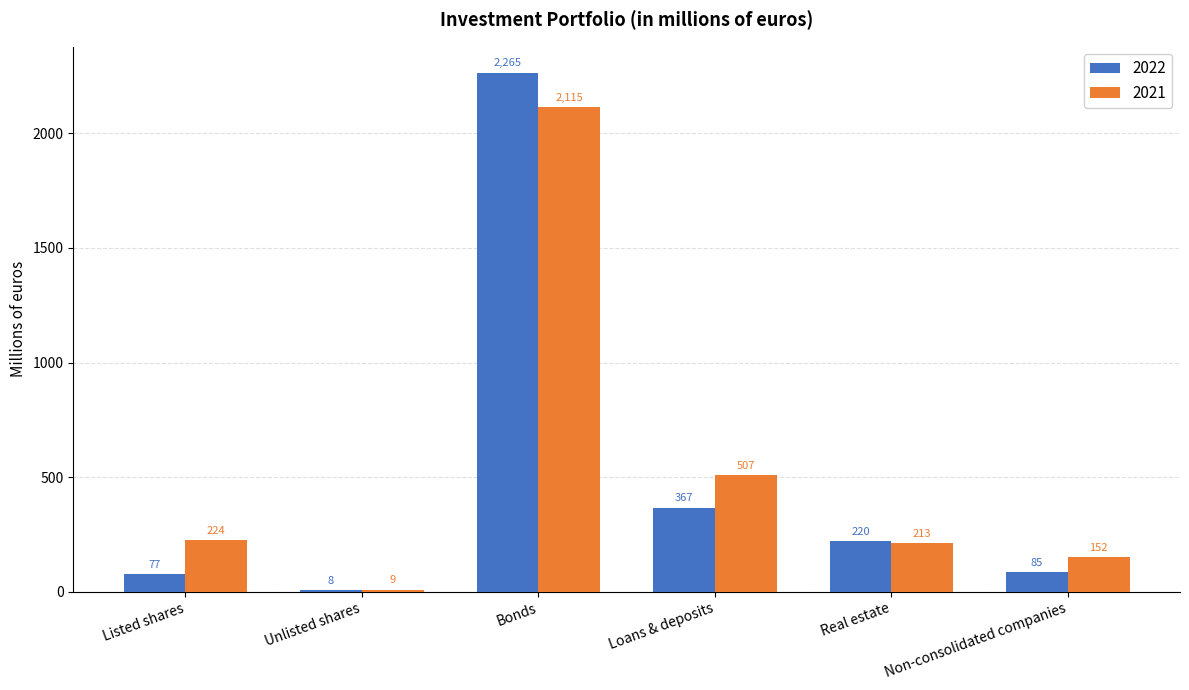

Which series has the largest range (max minus min)?

2022